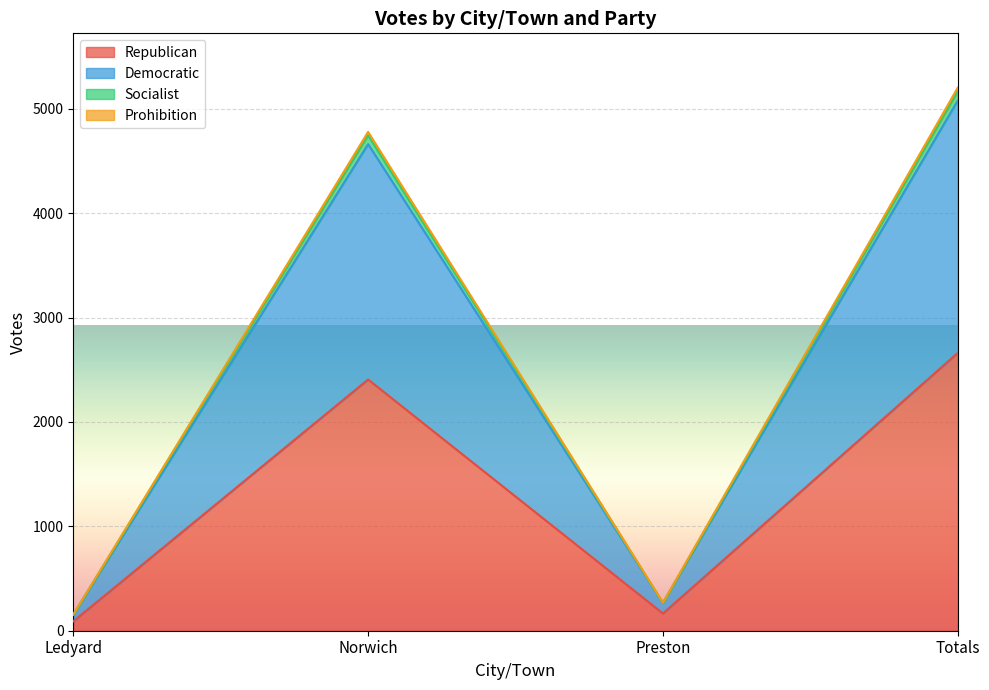

True or false: Socialist has more than 0 interior local peaks.

True